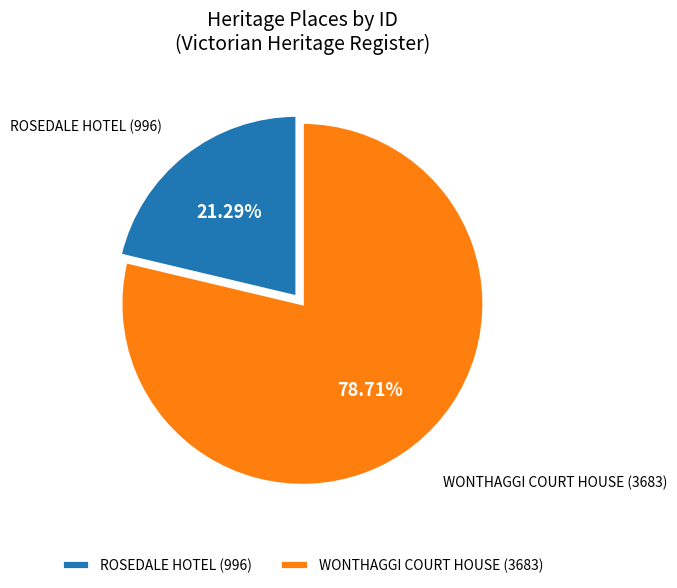

To the nearest percent, what percentage of the pie is ROSEDALE HOTEL?

21%